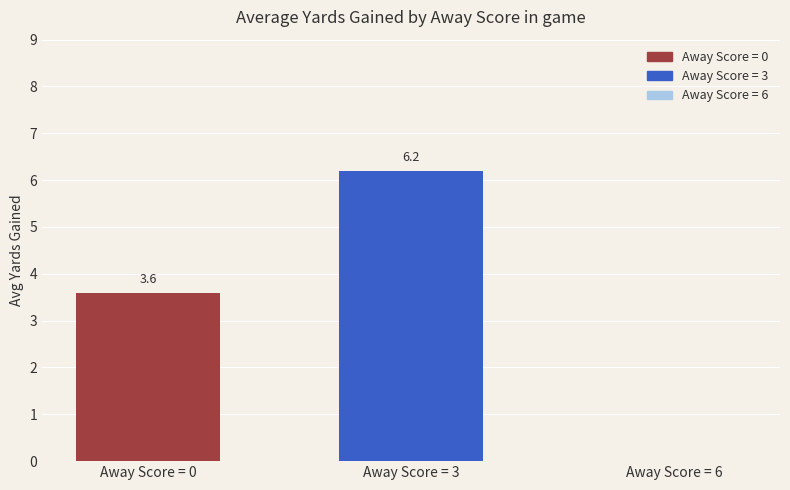

What is the smallest value displayed?

3.6